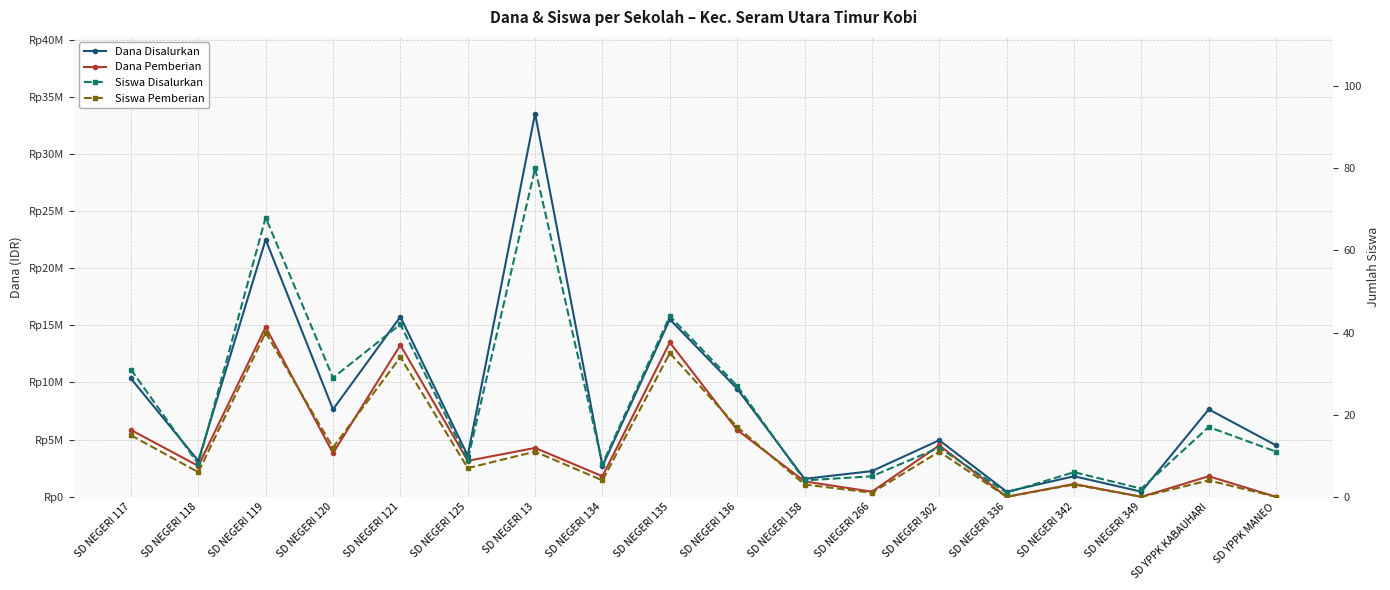

Reading left to right, what are all the values shown in this chart?

Dana Disalurkan: SD NEGERI 117=10350000	SD NEGERI 118=3150000	SD NEGERI 119=22500000	SD NEGERI 120=7650000	SD NEGERI 121=15750000	SD NEGERI 125=3600000	SD NEGERI 13=33525000	SD NEGERI 134=2700000	SD NEGERI 135=15525000	SD NEGERI 136=9450000	SD NEGERI 158=1575000	SD NEGERI 266=2250000	SD NEGERI 302=4950000	SD NEGERI 336=450000	SD NEGERI 342=1800000	SD NEGERI 349=450000	SD YPPK KABAUHARI=7650000	SD YPPK MANEO=4500000
Dana Pemberian: SD NEGERI 117=5850000	SD NEGERI 118=2700000	SD NEGERI 119=14850000	SD NEGERI 120=3825000	SD NEGERI 121=13275000	SD NEGERI 125=3150000	SD NEGERI 13=4275000	SD NEGERI 134=1800000	SD NEGERI 135=13500000	SD NEGERI 136=5850000	SD NEGERI 158=1350000	SD NEGERI 266=450000	SD NEGERI 302=4500000	SD NEGERI 336=0	SD NEGERI 342=1125000	SD NEGERI 349=0	SD YPPK KABAUHARI=1800000	SD YPPK MANEO=0
Siswa Disalurkan: SD NEGERI 117=31	SD NEGERI 118=8	SD NEGERI 119=68	SD NEGERI 120=29	SD NEGERI 121=42	SD NEGERI 125=9	SD NEGERI 13=80	SD NEGERI 134=8	SD NEGERI 135=44	SD NEGERI 136=27	SD NEGERI 158=4	SD NEGERI 266=5	SD NEGERI 302=12	SD NEGERI 336=1	SD NEGERI 342=6	SD NEGERI 349=2	SD YPPK KABAUHARI=17	SD YPPK MANEO=11
Siswa Pemberian: SD NEGERI 117=15	SD NEGERI 118=6	SD NEGERI 119=40	SD NEGERI 120=12	SD NEGERI 121=34	SD NEGERI 125=7	SD NEGERI 13=11	SD NEGERI 134=4	SD NEGERI 135=35	SD NEGERI 136=17	SD NEGERI 158=3	SD NEGERI 266=1	SD NEGERI 302=11	SD NEGERI 336=0	SD NEGERI 342=3	SD NEGERI 349=0	SD YPPK KABAUHARI=4	SD YPPK MANEO=0